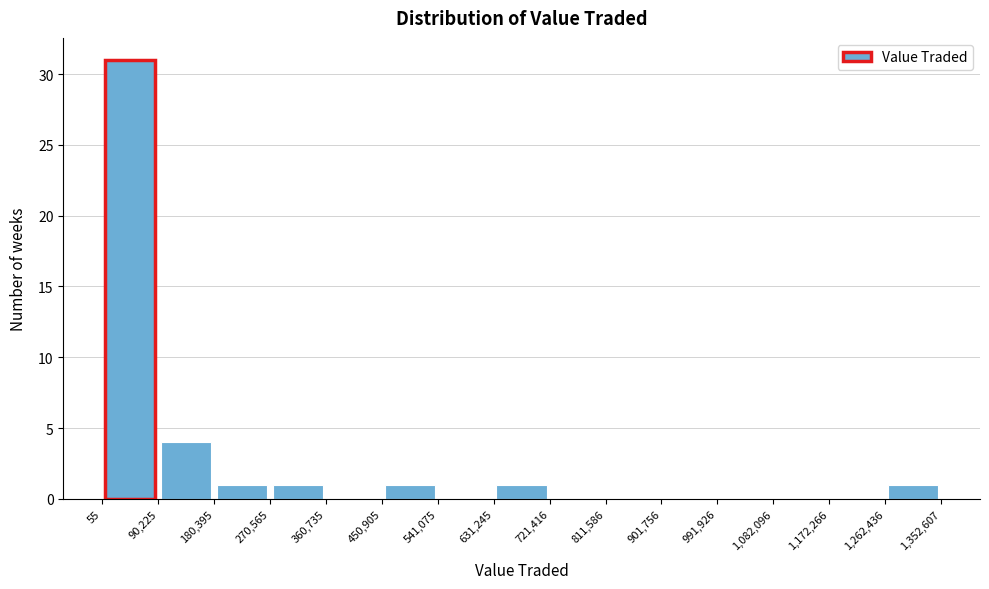

Reading left to right, transcribe this chart: for each bar, give the range it covers on the x-axis and its height. The values are not printed on the chart, so give them approximately, as read against the axis.

55 to 90,225: 31
90,225 to 180,395: 4
180,395 to 270,565: 1
270,565 to 360,735: 1
360,735 to 450,905: 0
450,905 to 541,075: 1
541,075 to 631,245: 0
631,245 to 721,416: 1
721,416 to 811,586: 0
811,586 to 901,756: 0
901,756 to 991,926: 0
991,926 to 1,082,096: 0
1,082,096 to 1,172,266: 0
1,172,266 to 1,262,436: 0
1,262,436 to 1,352,607: 1